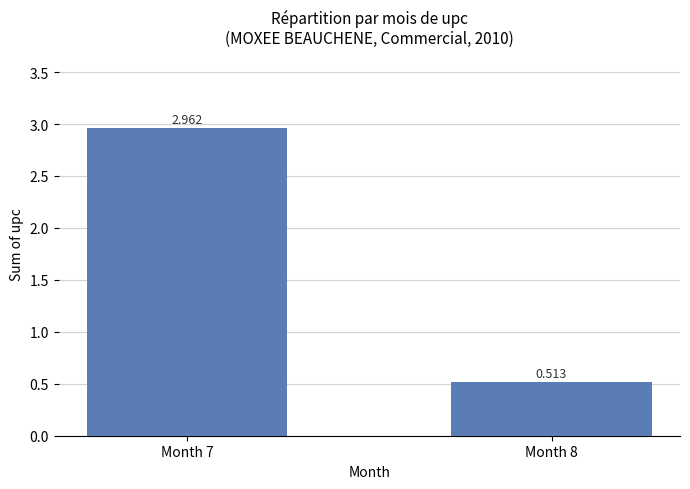

Count the number of values greater than 2.

1